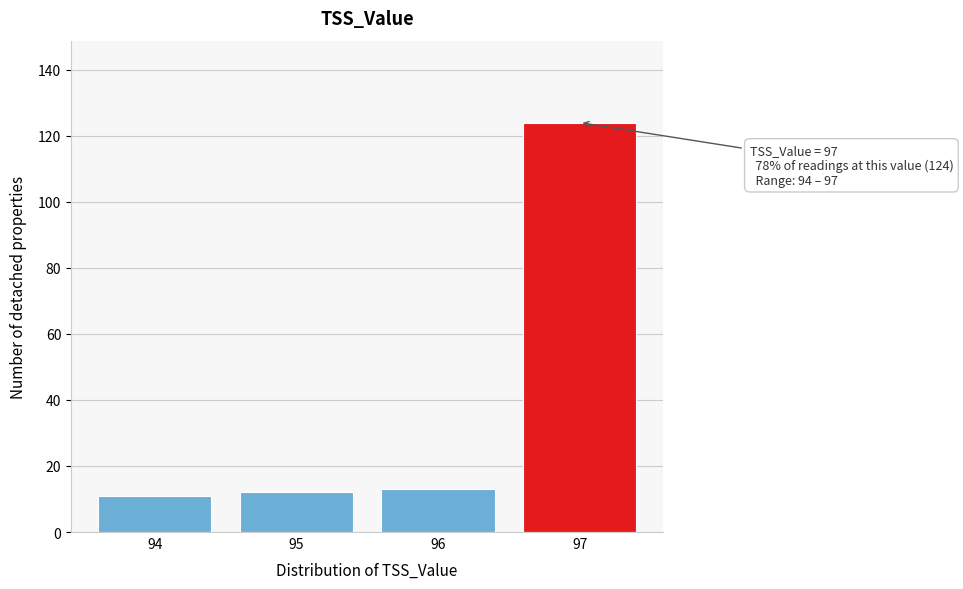

Reading right to left, list all the values displayed in this chart.

97=124	96=13	95=12	94=11